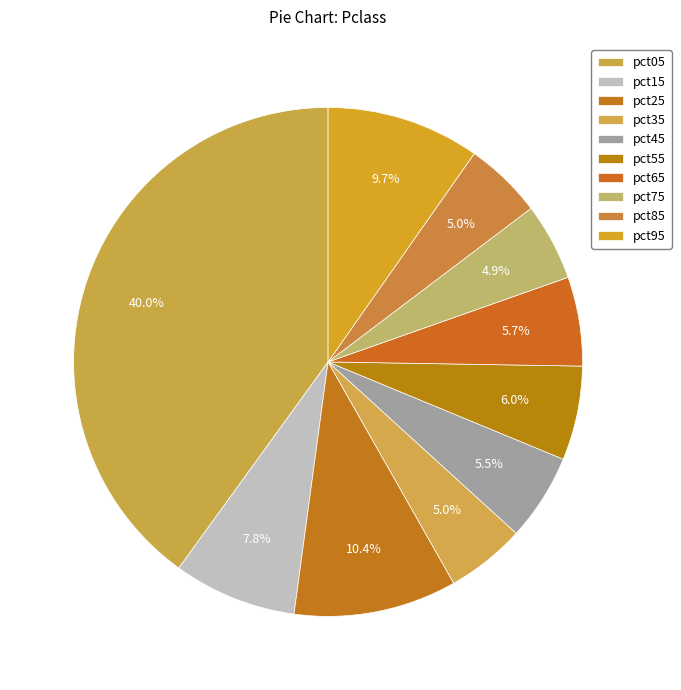

The pct85 slice represents 5% of the pie. True or false?

True